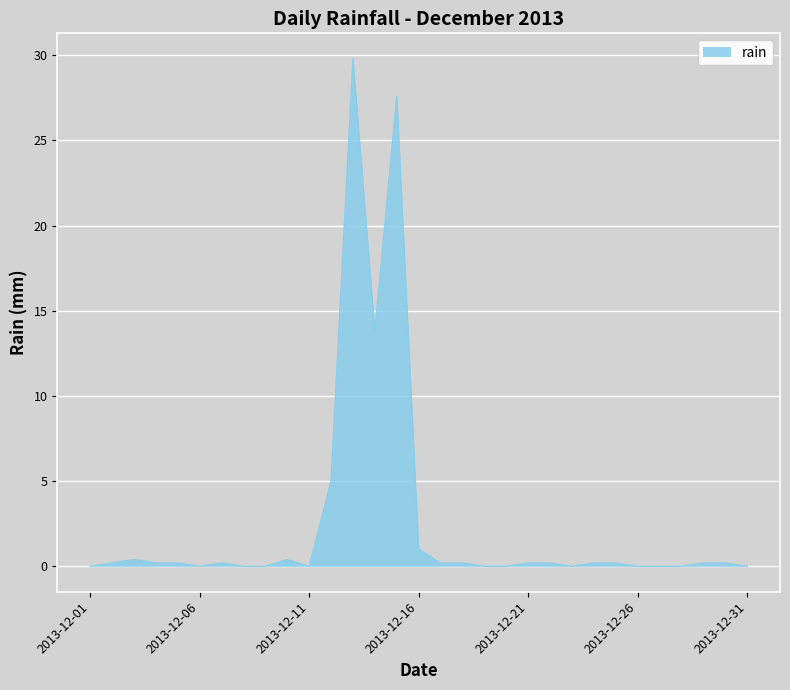

Does the chart display data point markers on the line(s)?

No